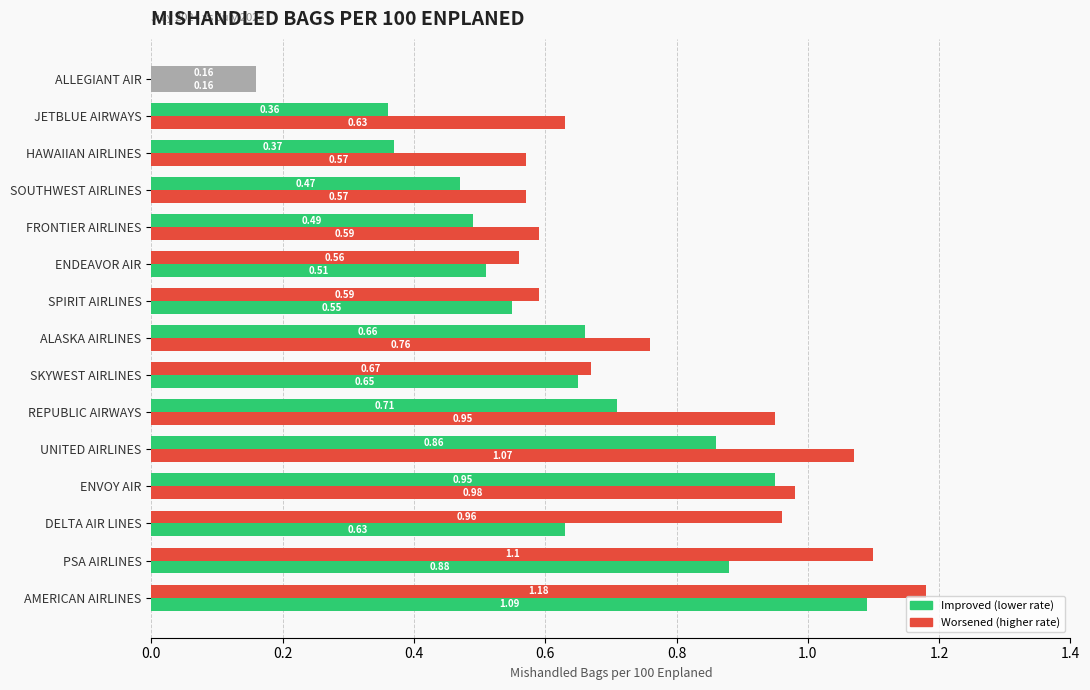

Reading left to right, extract all data points from this chart.

July 2023 Rate: 0.2	0.6	0.6	0.6	0.6	0.5	0.6	0.8	0.7	0.9	1.1	1.0	0.6	0.9	1.1
July 2024 Rate: 0.2	0.4	0.4	0.5	0.5	0.6	0.6	0.7	0.7	0.7	0.9	0.9	1.0	1.1	1.2